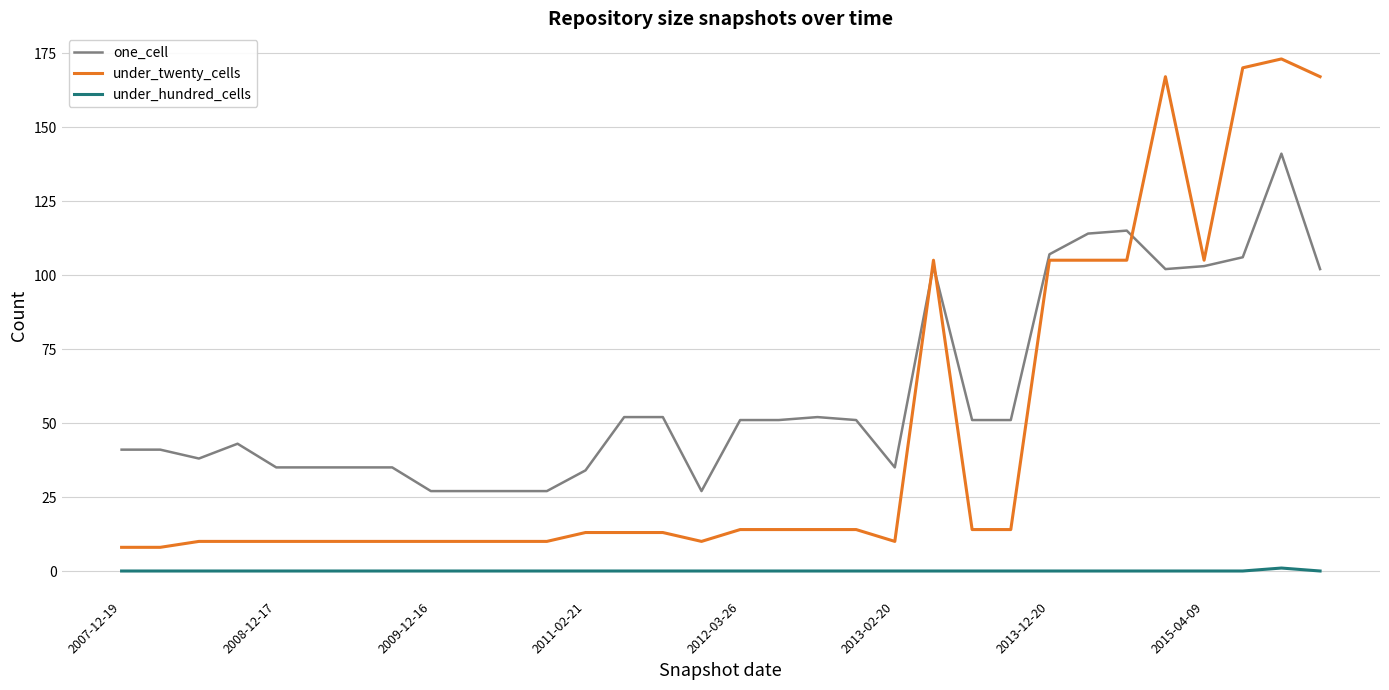

What is the difference between the maximum and minimum values in the under_twenty_cells series?

165